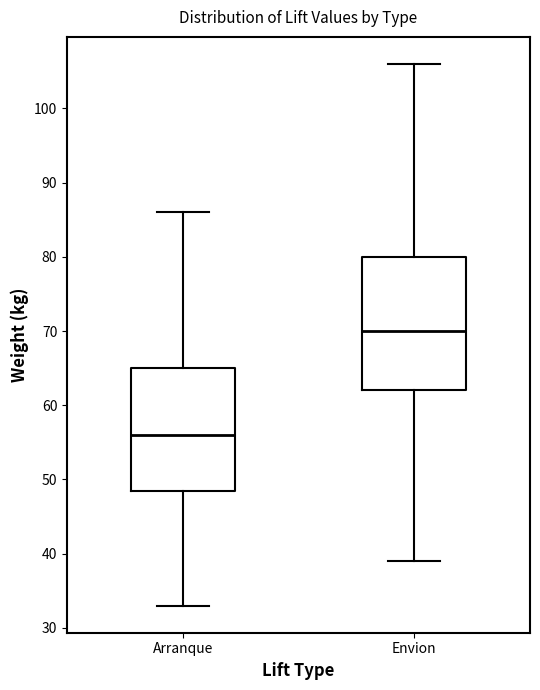

Where is the upper edge of the box for Arranque on the y-axis? The values are not printed on the chart, so give them approximately, as read against the axis.

65